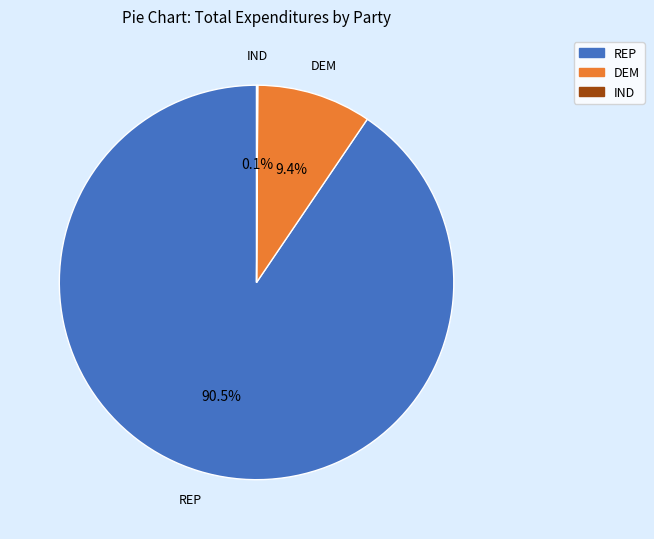

Does any single category account for the majority?

Yes